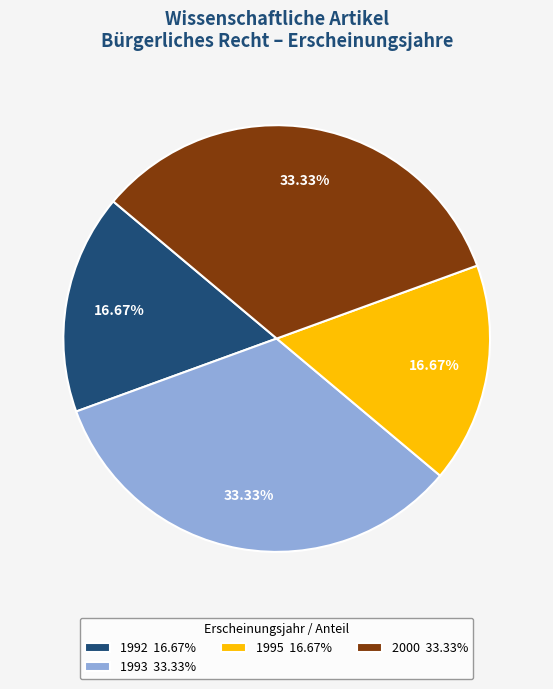

Does 1993 33.33% represent more than half of the total?

No